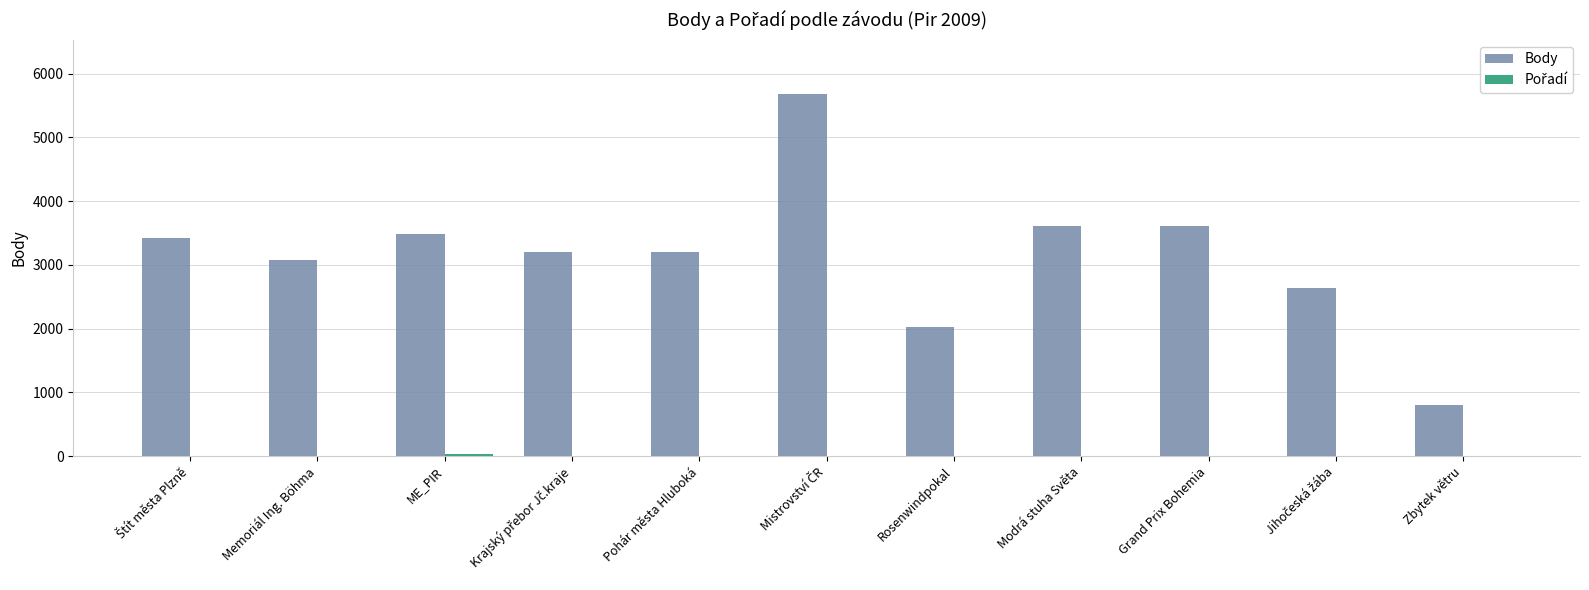

Between Memoriál Ing. Böhma and Grand Prix Bohemia, which series saw the biggest shift?

Body